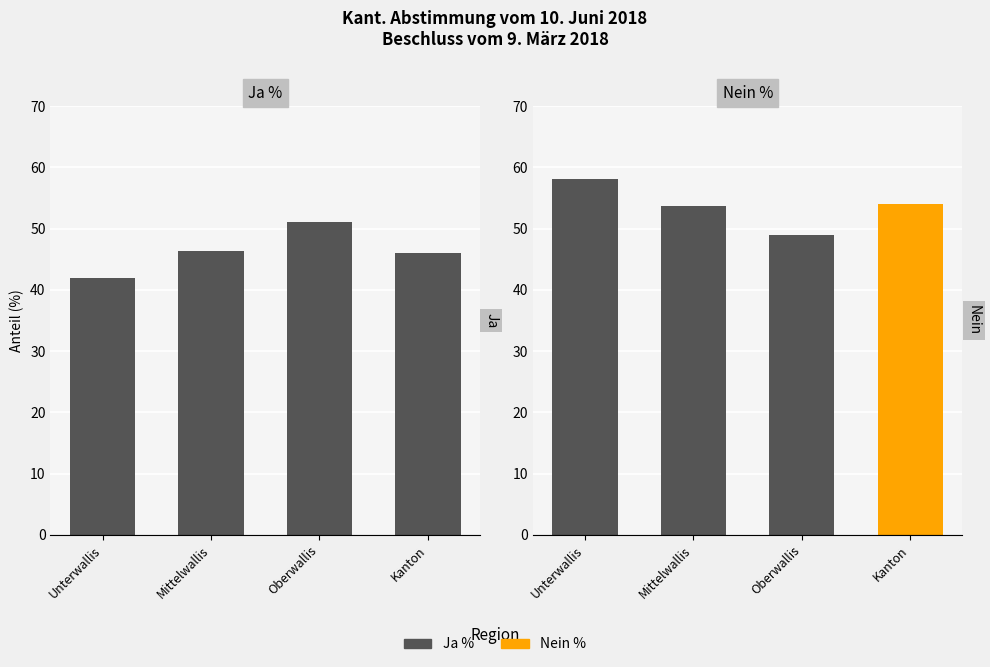

What is the total value across all series at Kanton?

100.0